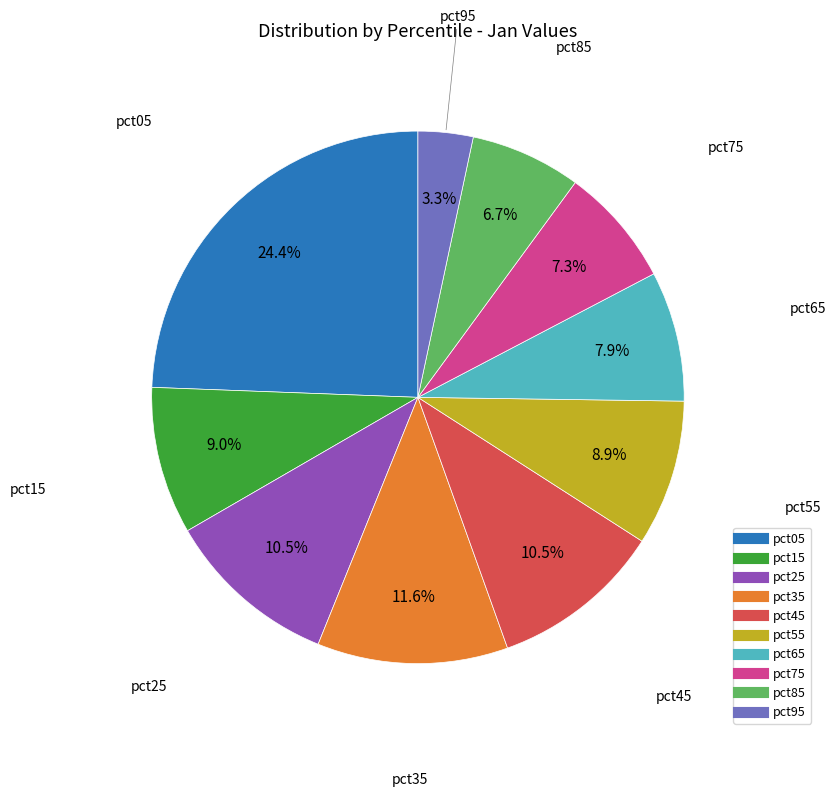

The pct95 slice represents 16% of the pie. True or false?

False